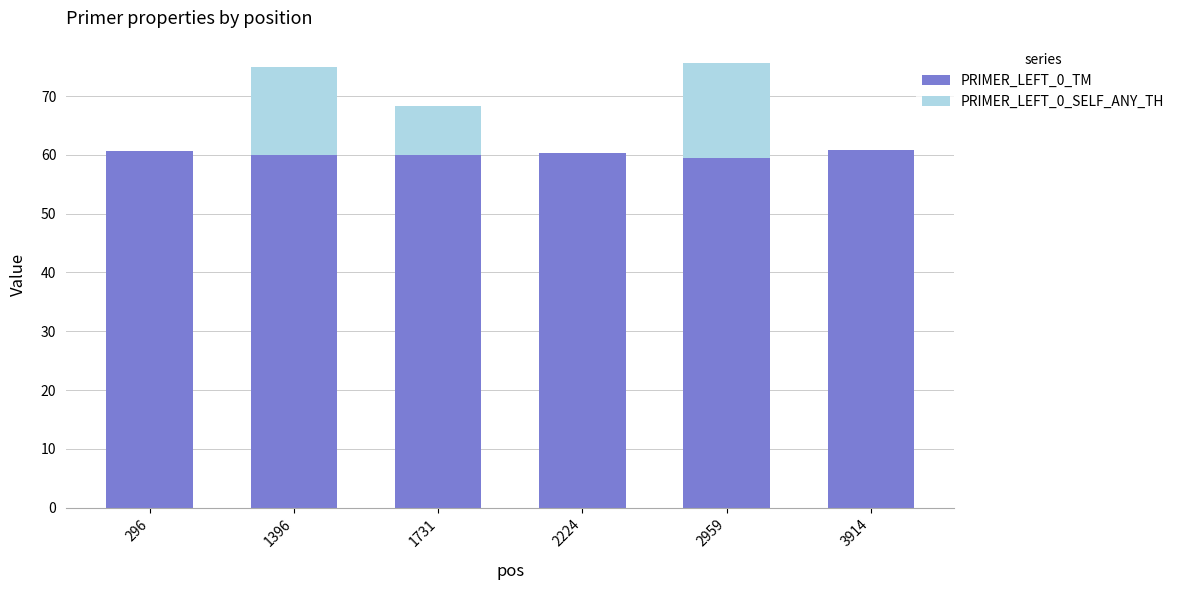

What is the total value across all series at 3914?

60.9